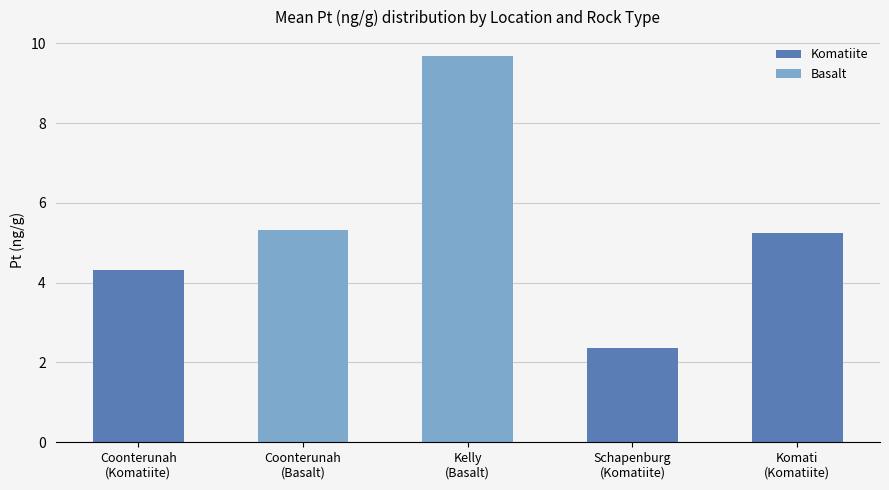

What is the smallest value displayed?

2.4